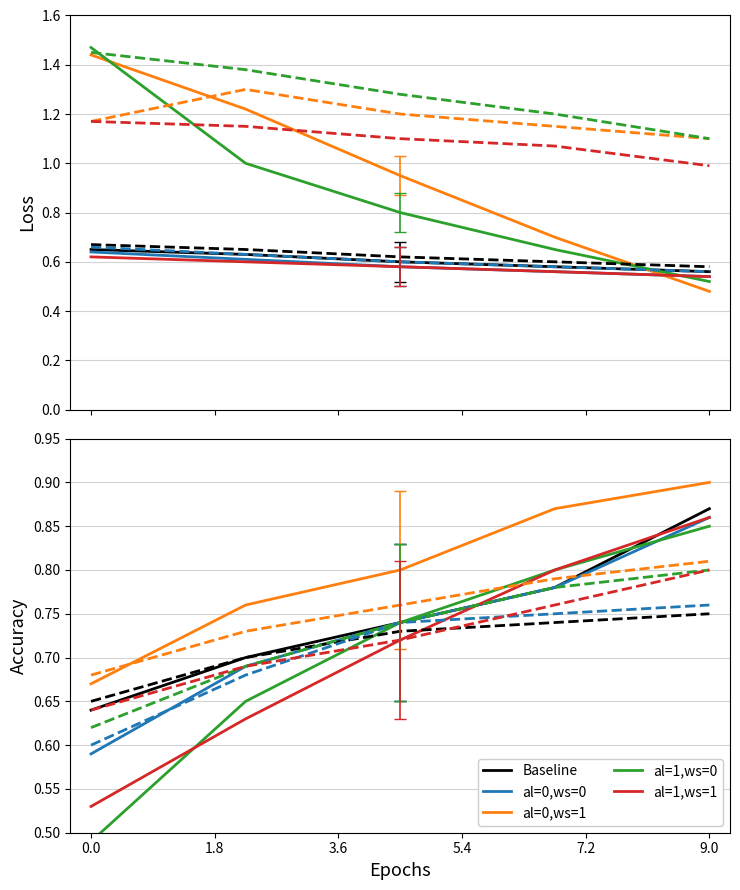

What value does the al=0,ws=1 series have at 0.0?

0.7